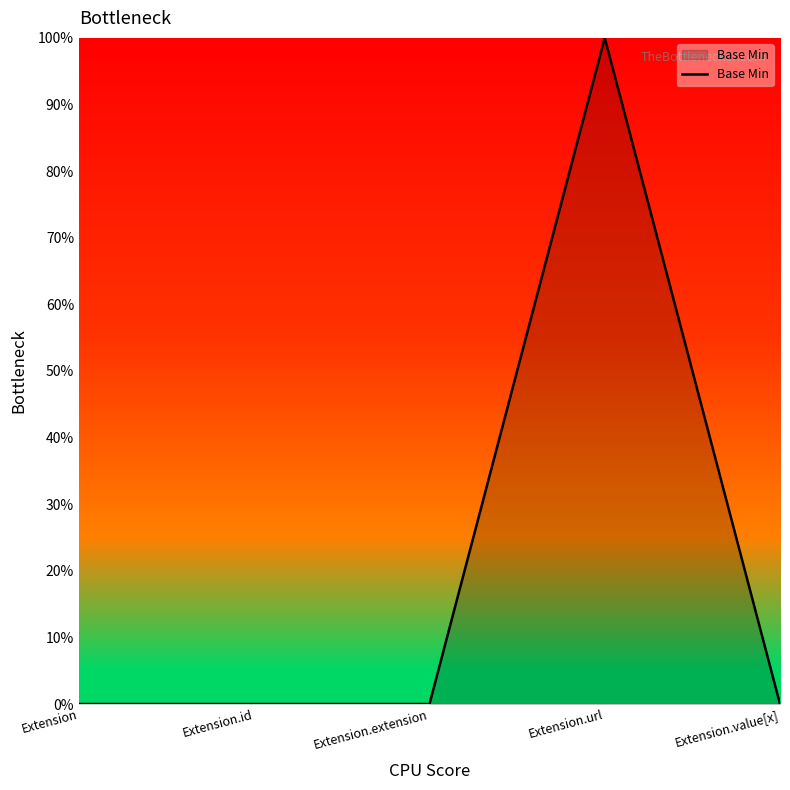

List the labels in order of value, smallest first.

Extension, Extension.id, Extension.extension, Extension.value[x], Extension.url